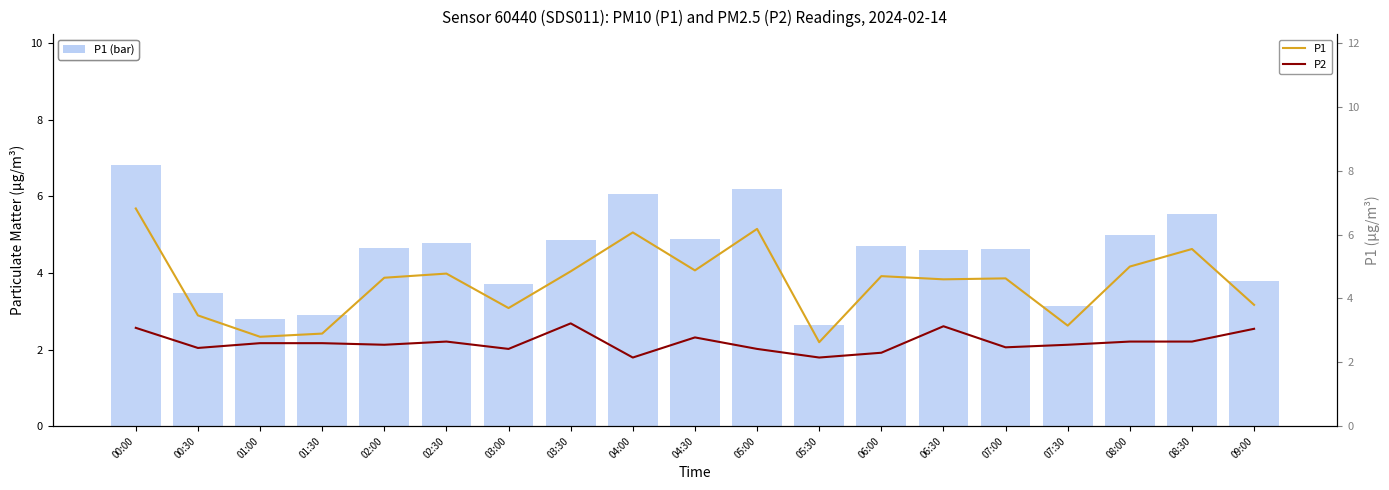

How many values in the P1 series are below 4?

7